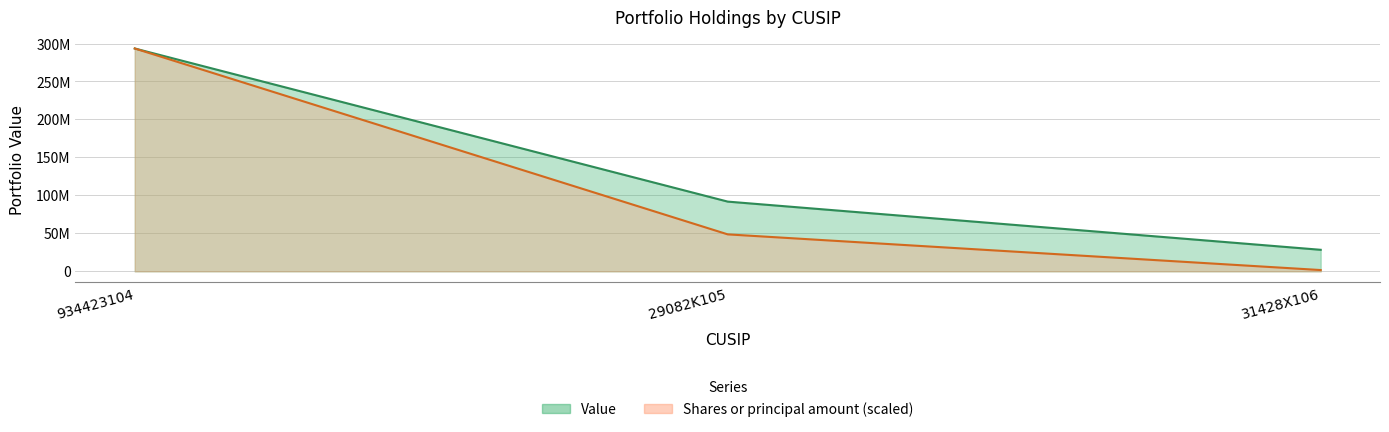

List the series in order of their overall mean, lowest first.

Shares or principal amount, Value